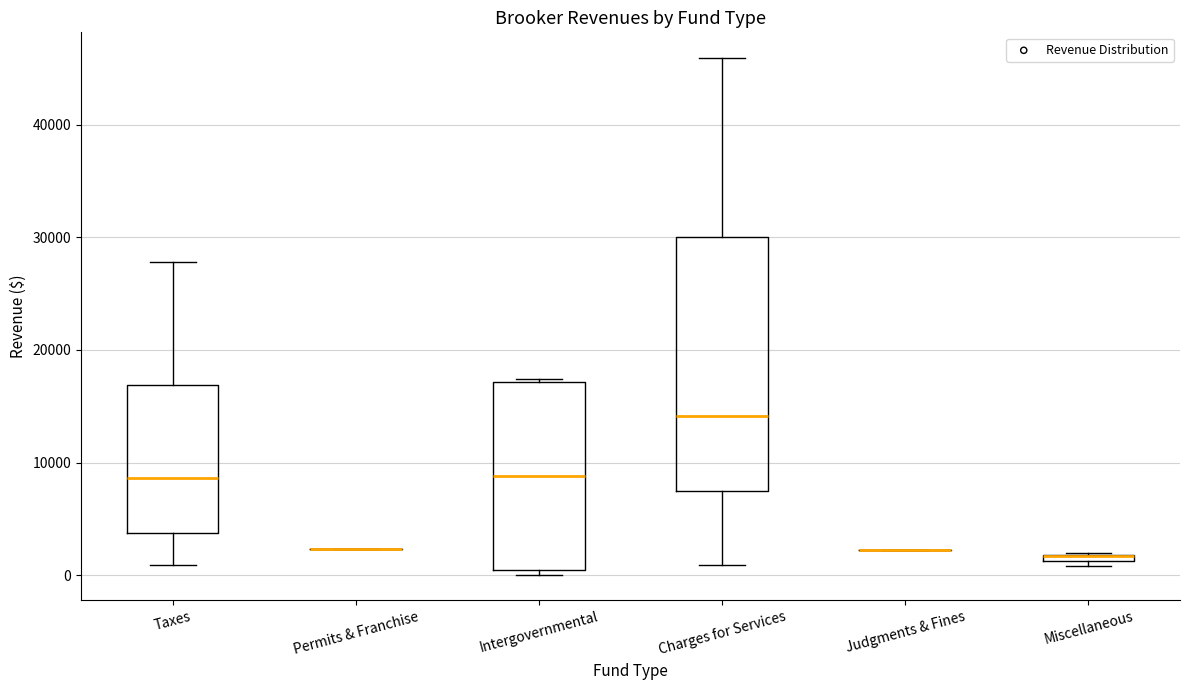

Where is the upper edge of the box for Charges for Services on the y-axis? The values are not printed on the chart, so give them approximately, as read against the axis.

30000